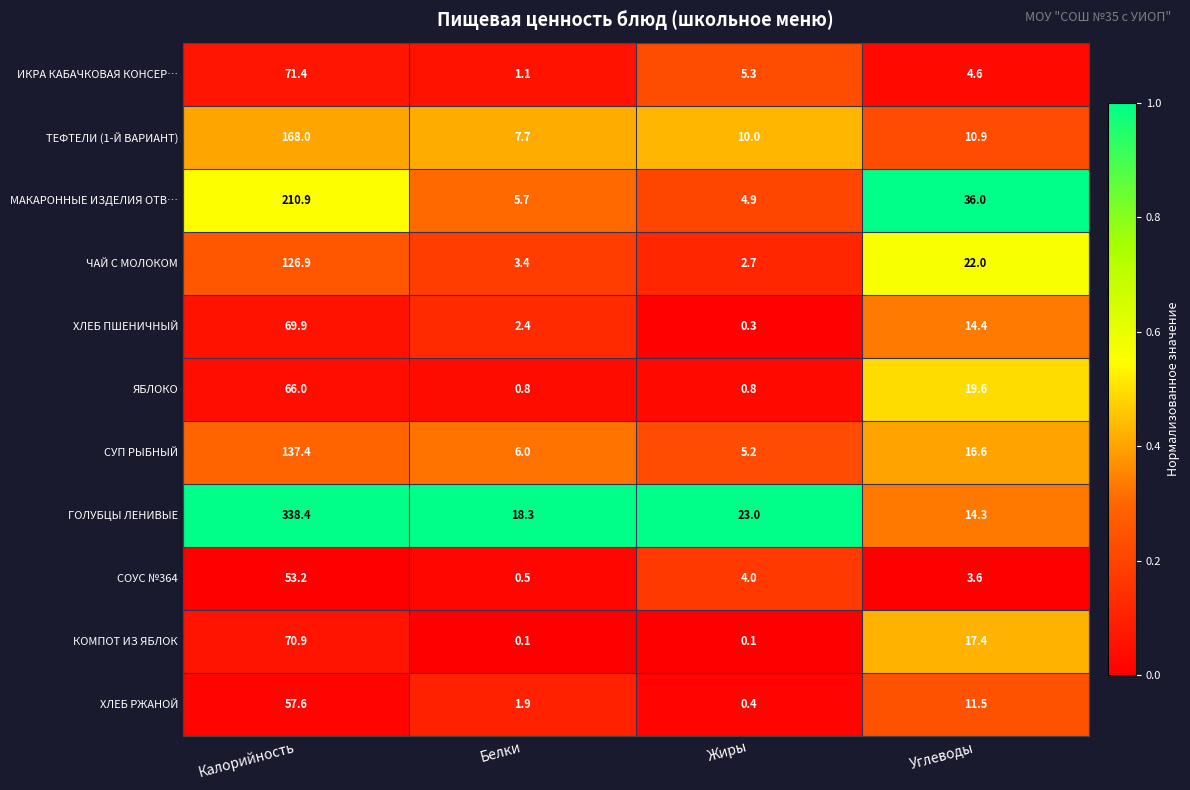

Rank the series by their maximum value, from lowest to highest.

СОУС №364, ХЛЕБ РЖАНОЙ, ЯБЛОКО, ХЛЕБ ПШЕНИЧНЫЙ, КОМПОТ ИЗ ЯБЛОК, ИКРА КАБАЧКОВАЯ КОНСЕР…, ЧАЙ С МОЛОКОМ, СУП РЫБНЫЙ, ТЕФТЕЛИ (1-Й ВАРИАНТ), МАКАРОННЫЕ ИЗДЕЛИЯ ОТВ…, ГОЛУБЦЫ ЛЕНИВЫЕ